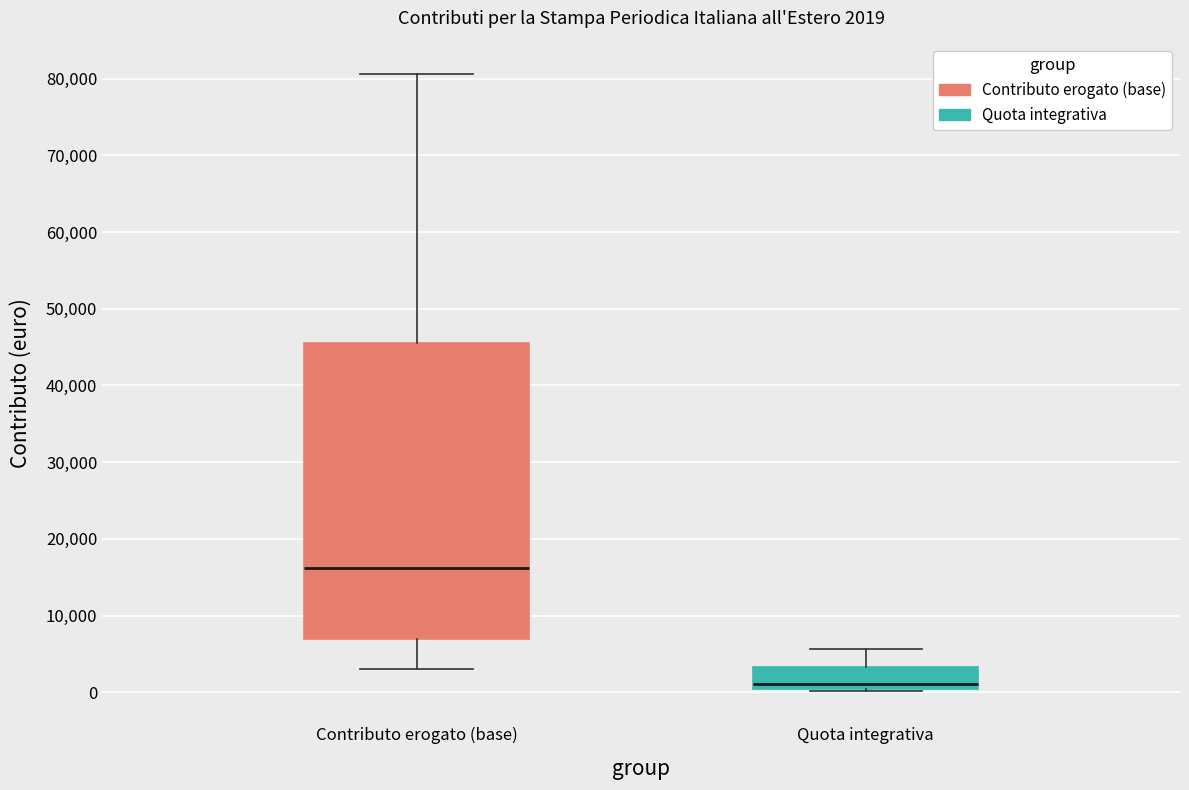

Which box has the highest median line?

Contributo erogato (base)